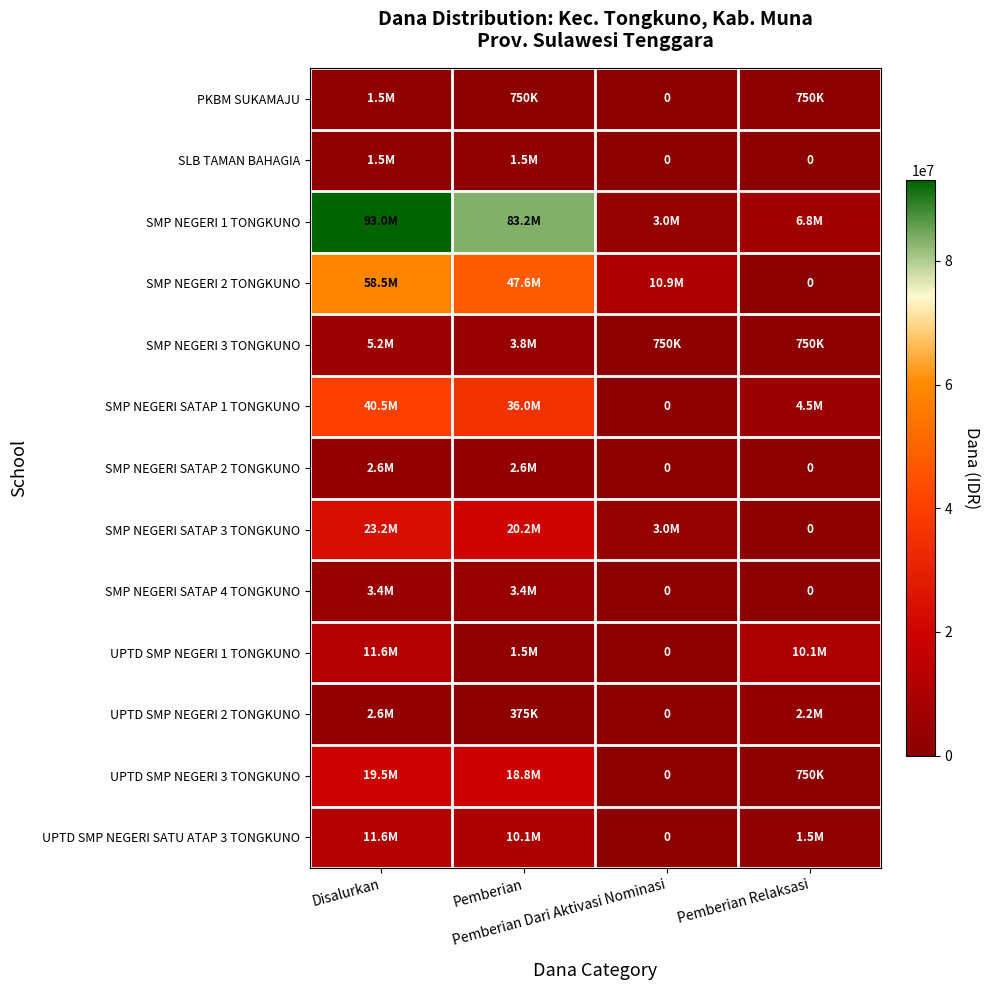

At which category is the sum across all series the highest?

Disalurkan